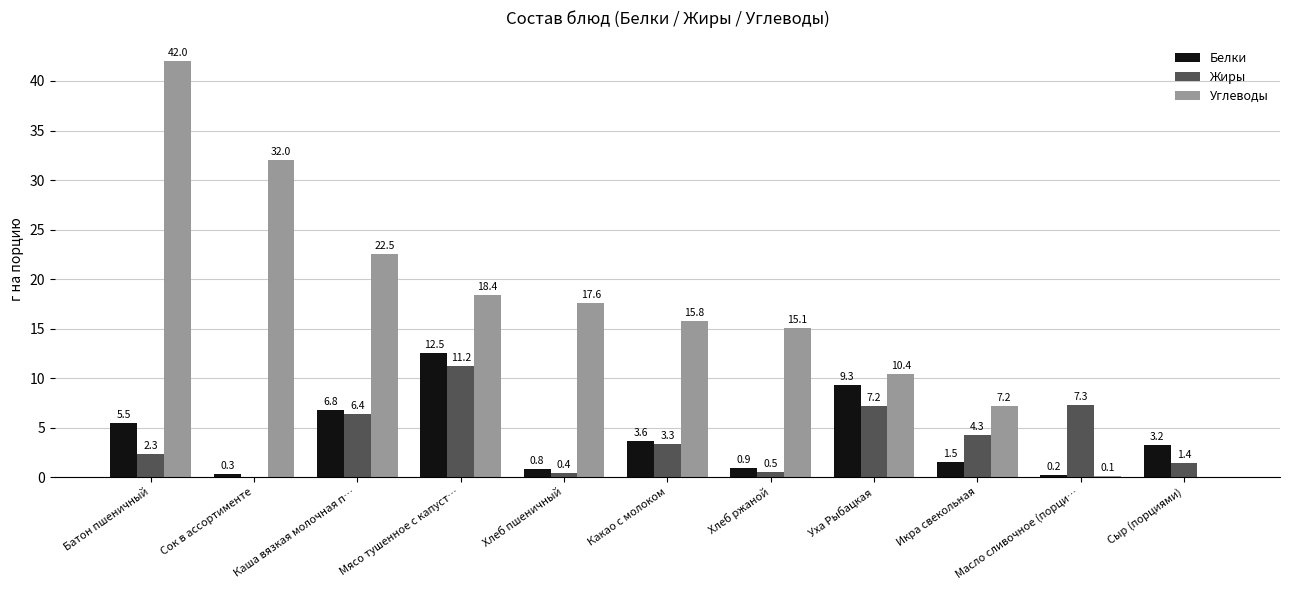

Which series changed the most between Каша вязкая молочная п… and Уха Рыбацкая?

Углеводы